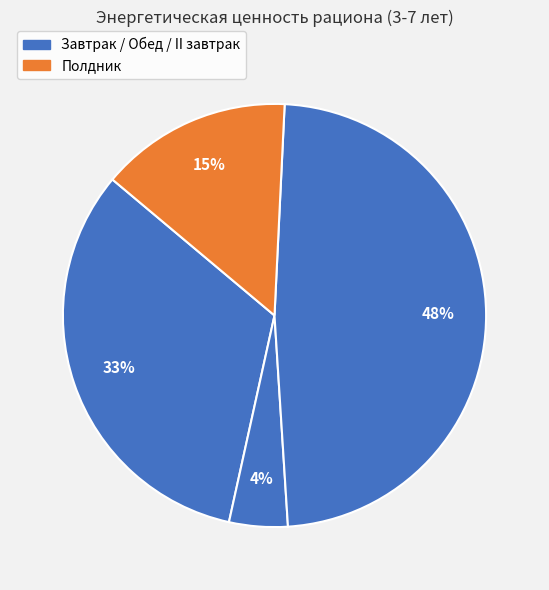

How many slices are in this pie chart?

4